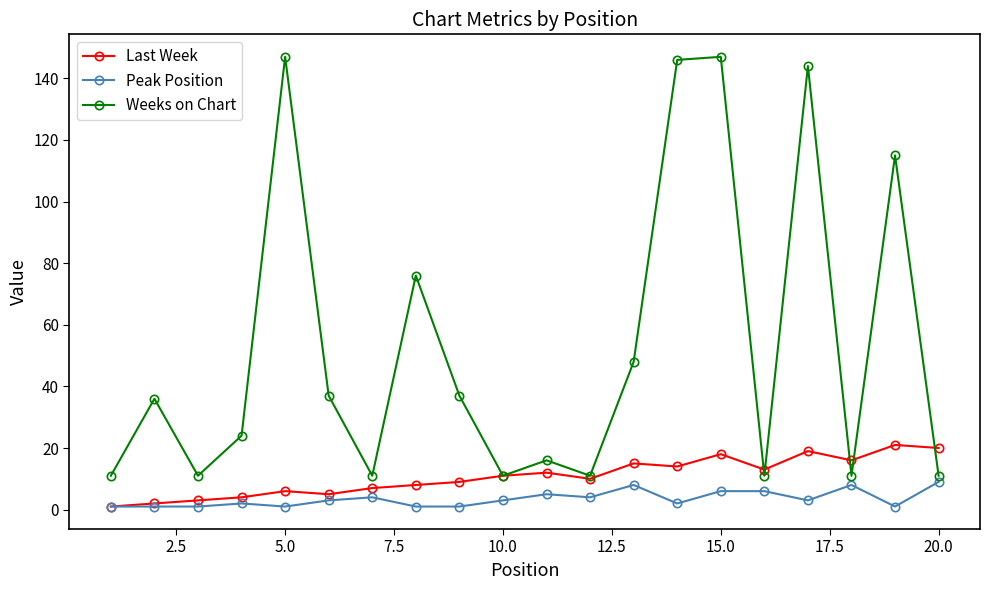

At how many categories does at least one series exceed 110?

5